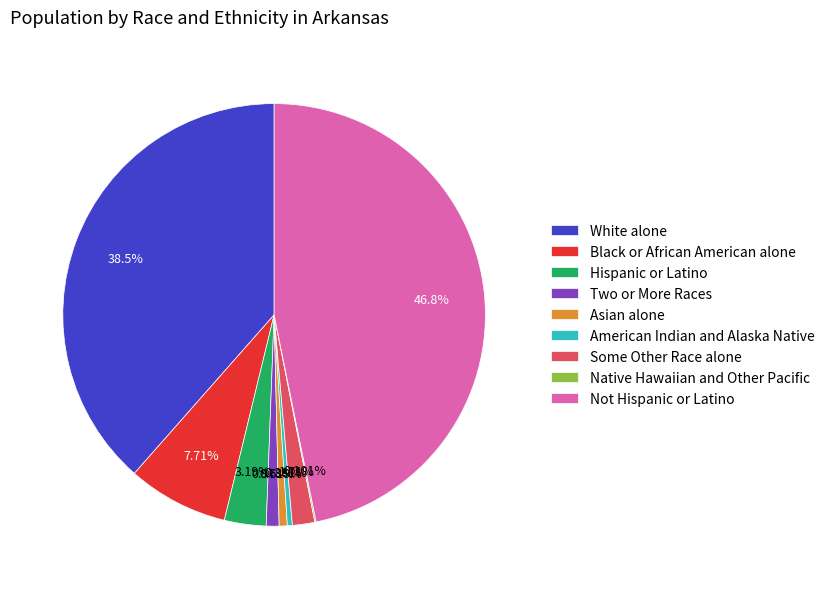

To the nearest percent, what is the average slice percentage?

11%